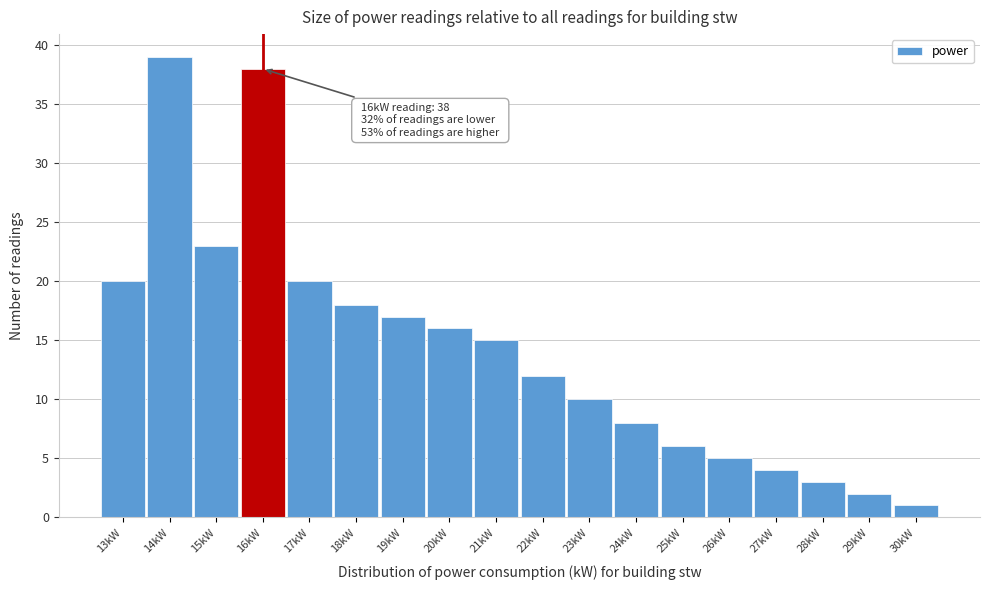

Which range on the x-axis has the tallest bar?

13.5 to 14.5